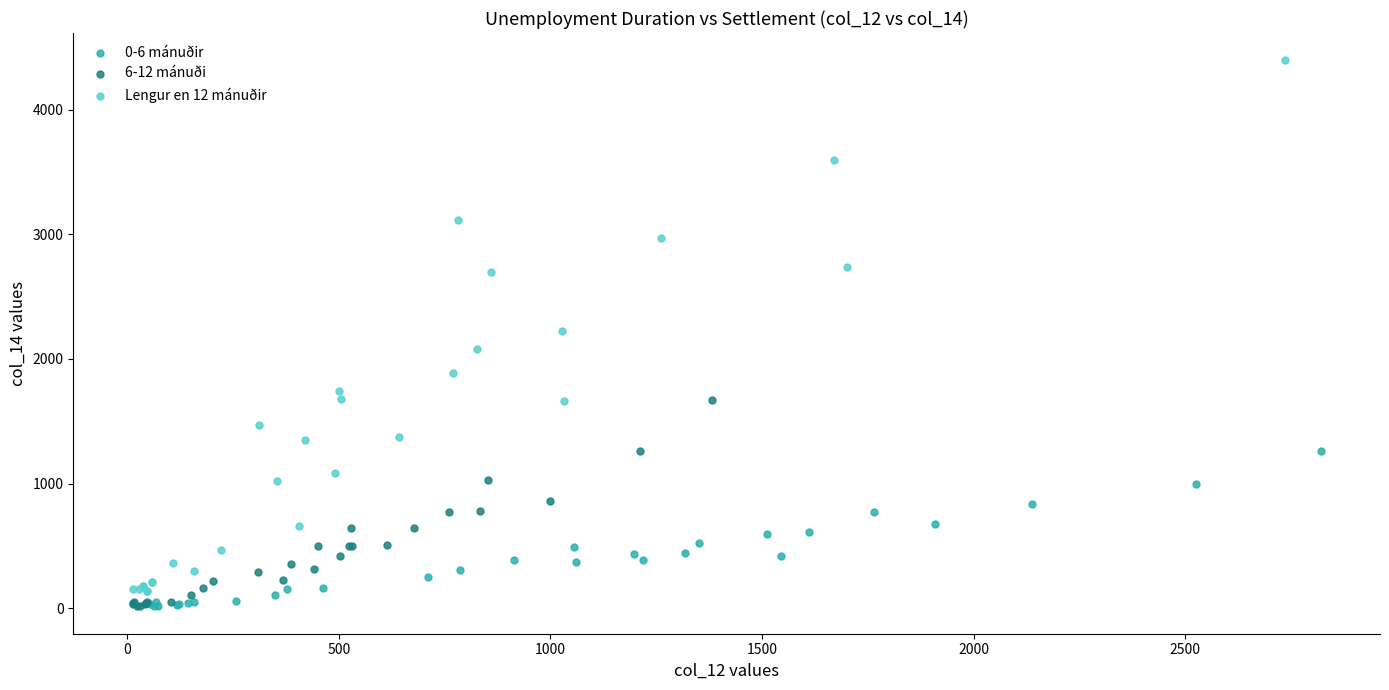

Which series has the largest Y range (max minus min)?

Lengur en 12 mánuðir